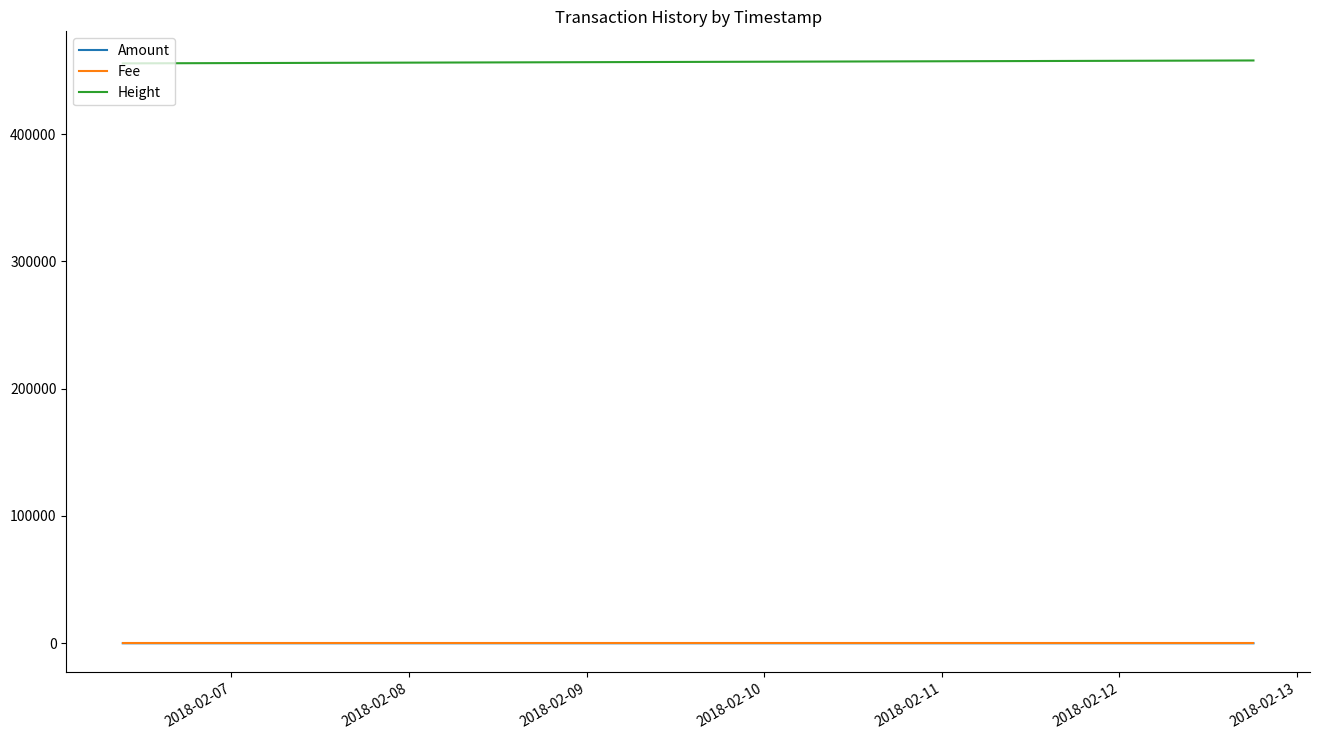

True or false: Height and Amount intersect in this chart.

False